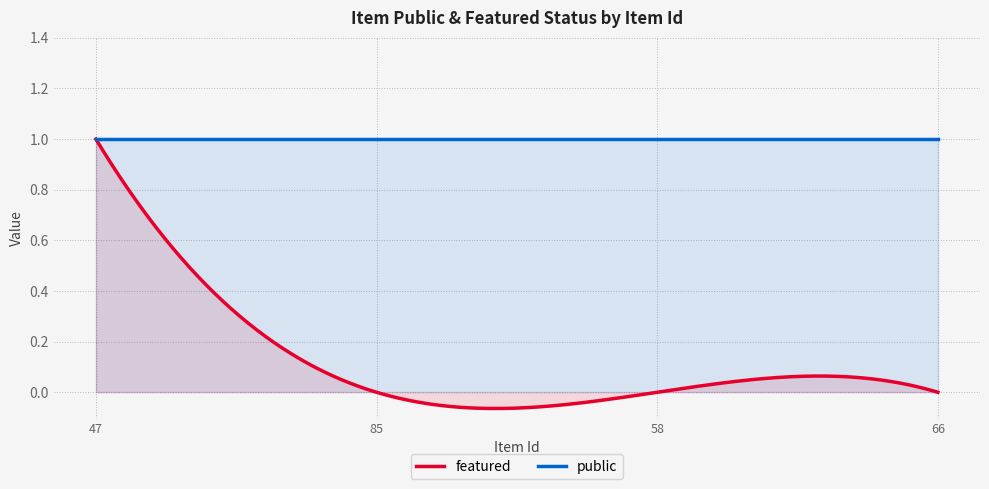

The value of public at 58 is 1. True or false?

True